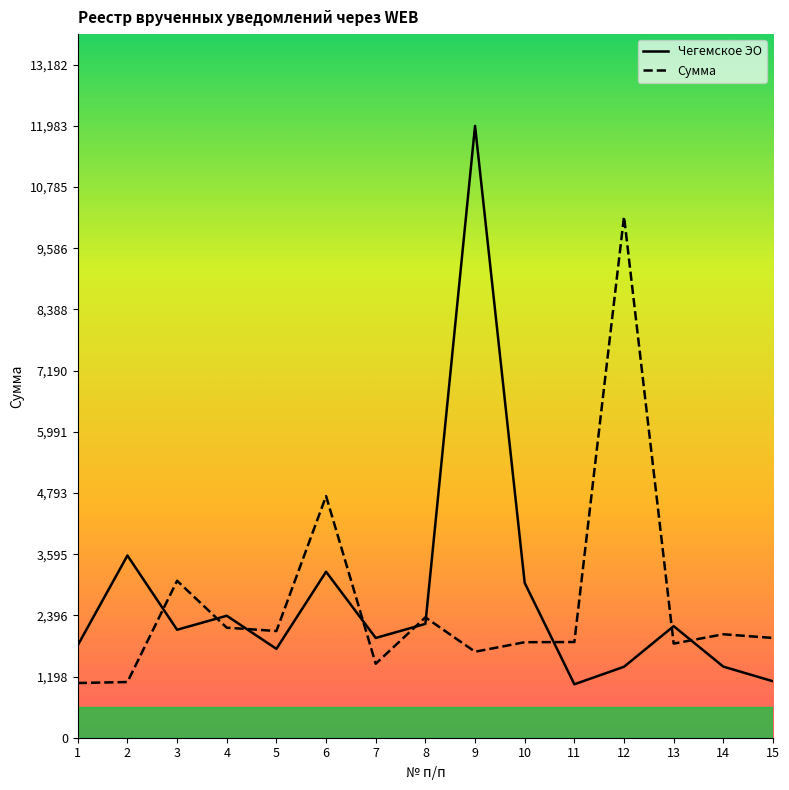

What is the value of the Чегемское ЭО point at the 2nd from the left?

3568.9